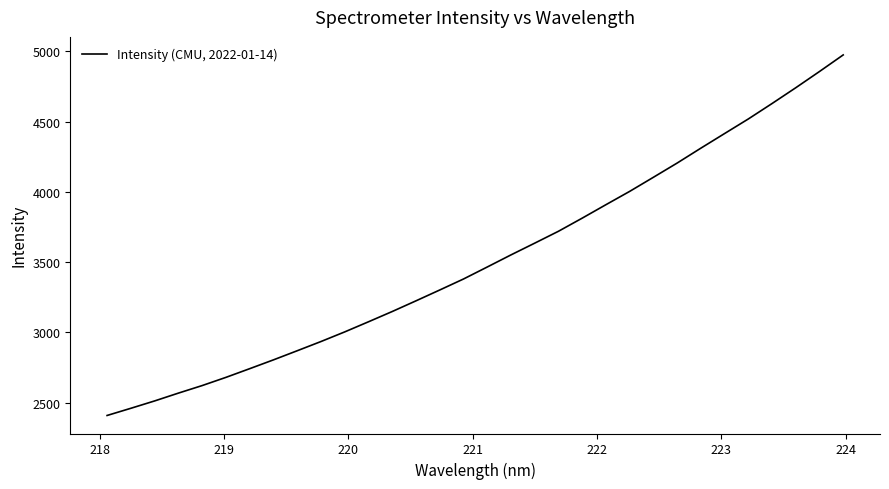

True or false: the data has more than 1 interior local peaks.

False